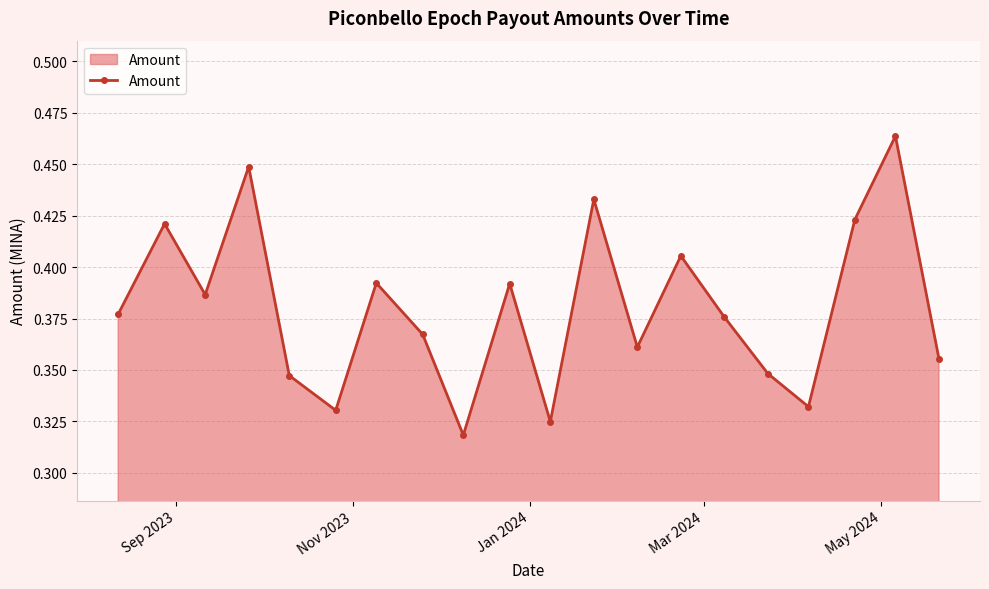

True or false: the data has more than 2 interior local peaks.

True